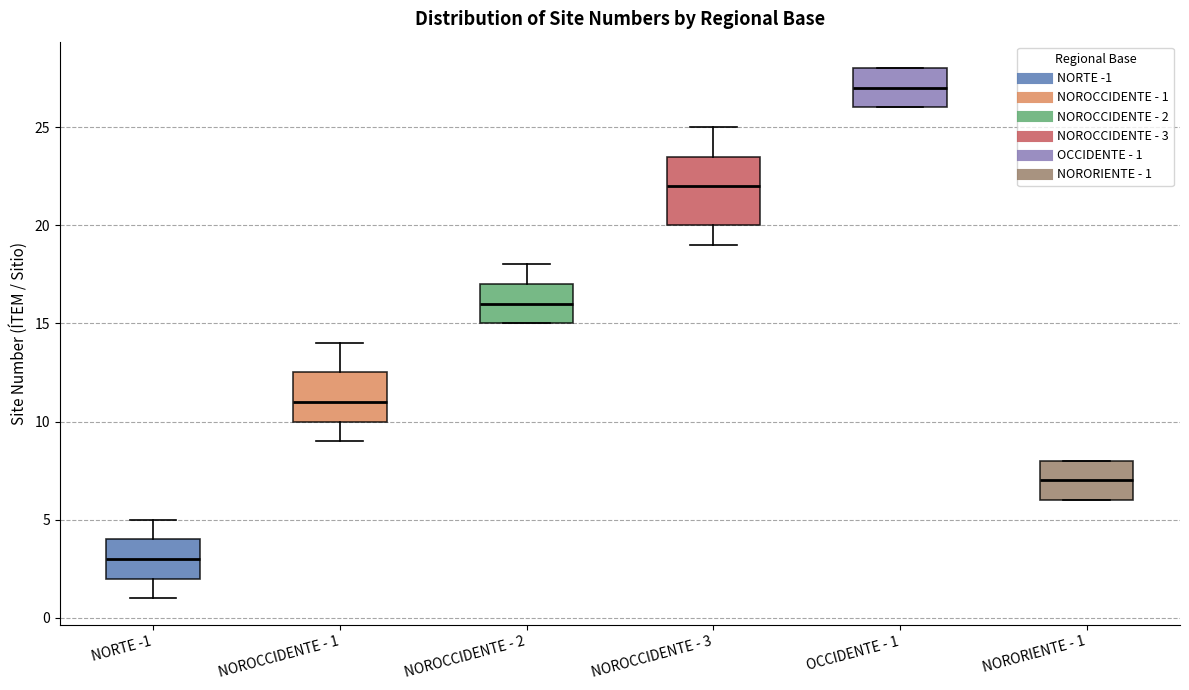

Which box's median line is the highest?

OCCIDENTE - 1